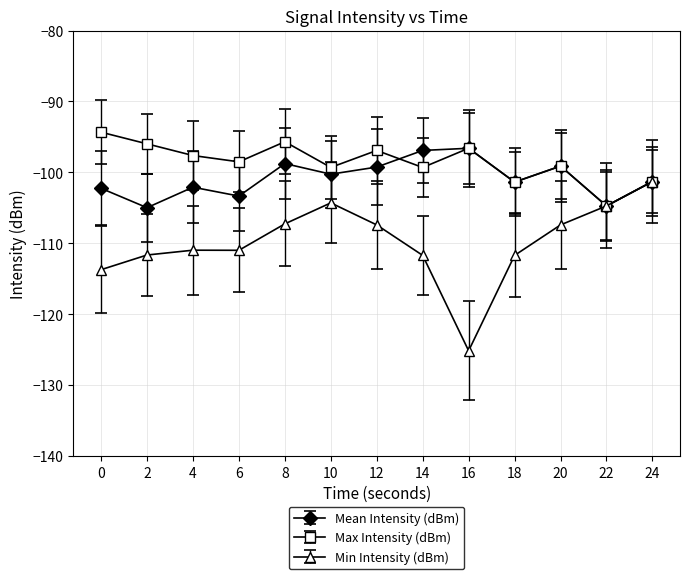

Read the Max Intensity (dBm) value at 10.

-99.3